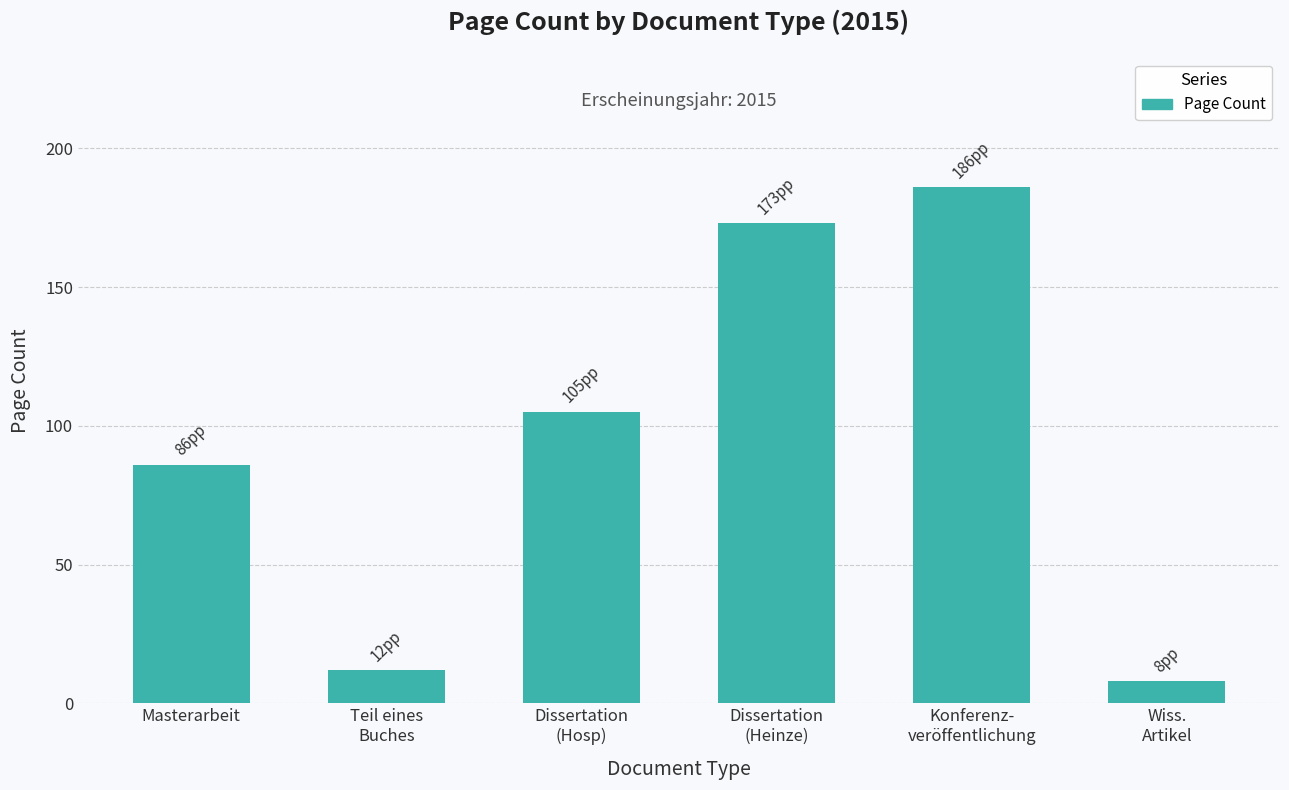

Does the chart contain any negative values?

No